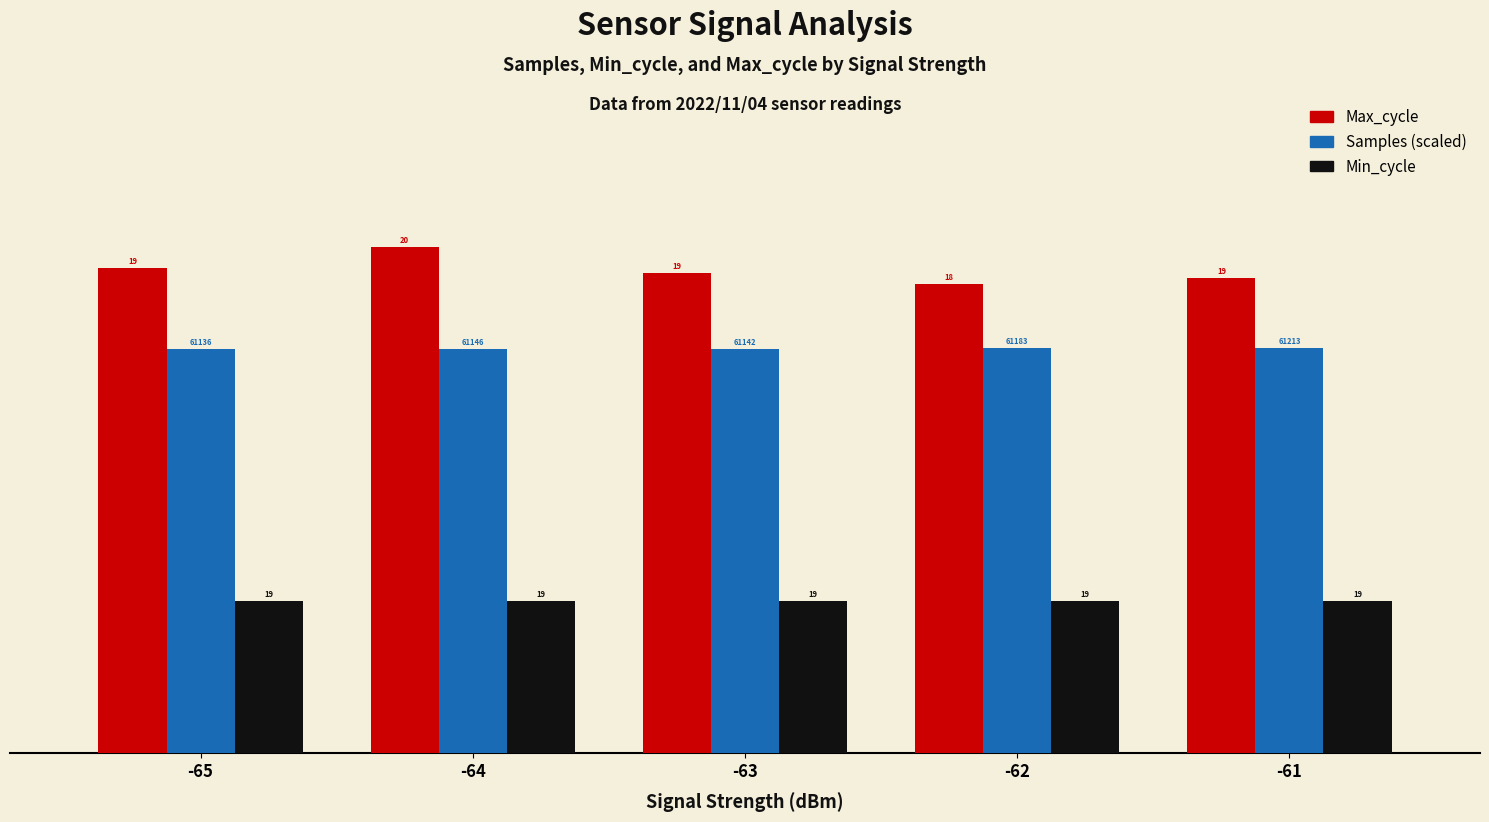

Does the chart contain any negative values?

No